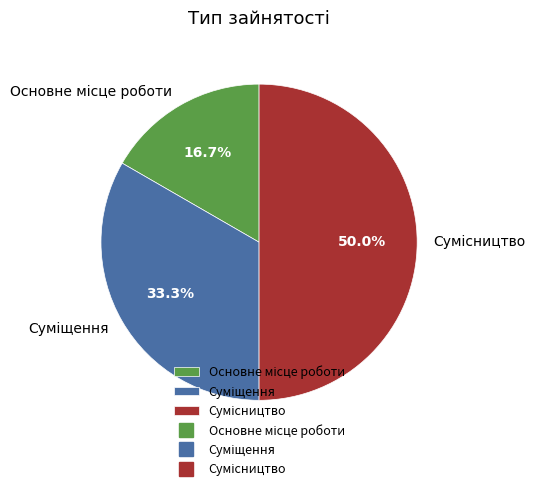

The Сумісництво slice represents 37% of the pie. True or false?

False